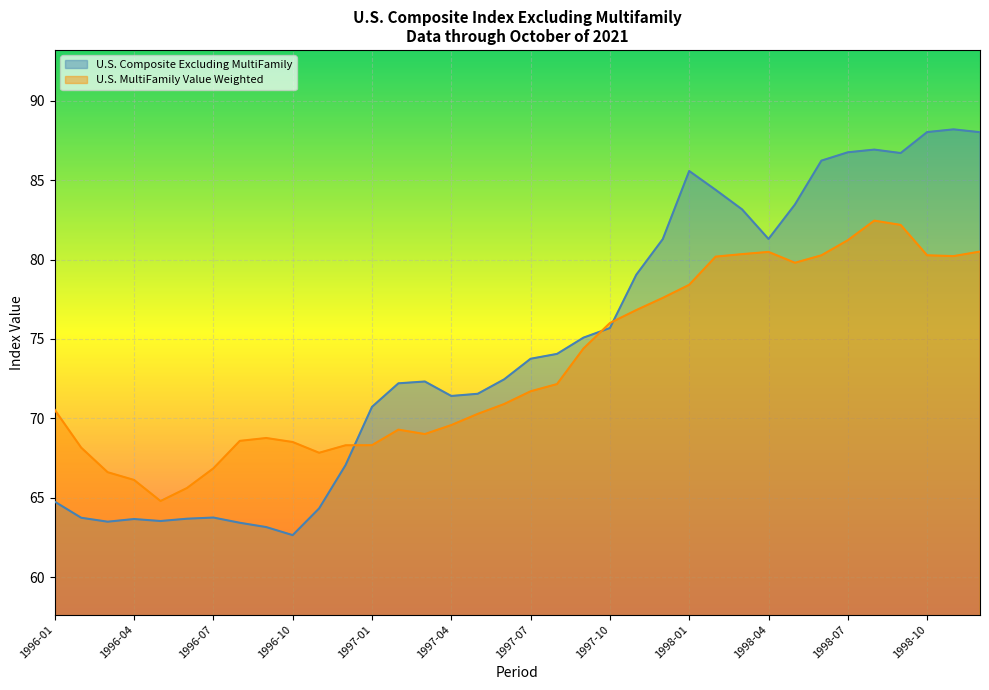

Does the chart display data point markers on the line(s)?

No